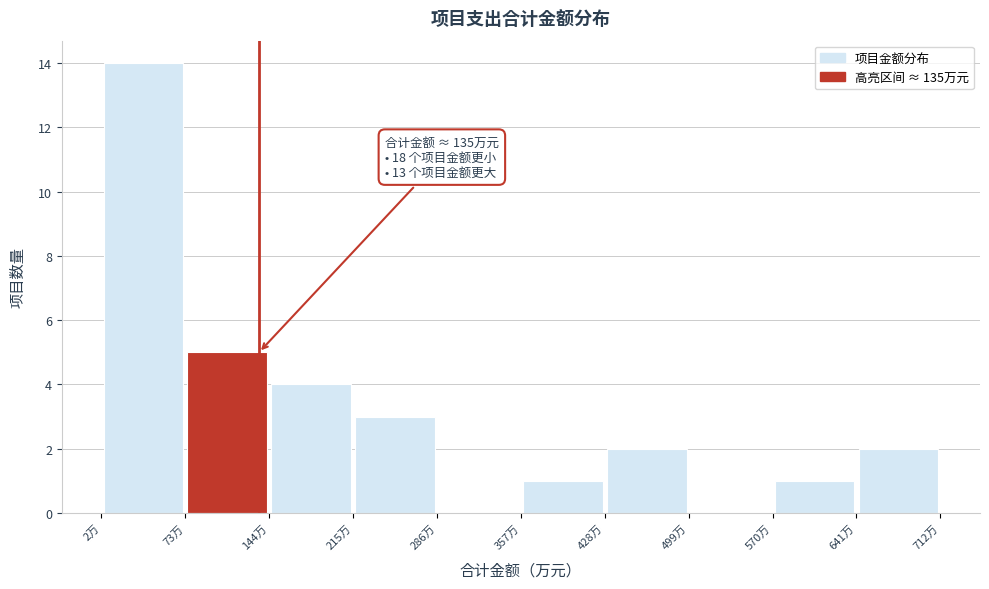

Which range on the x-axis has the tallest bar?

0 to 70